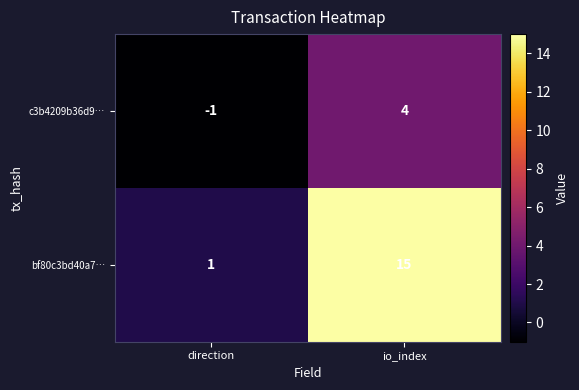

List the series in order of their overall mean, lowest first.

c3b4209b36d9…, bf80c3bd40a7…